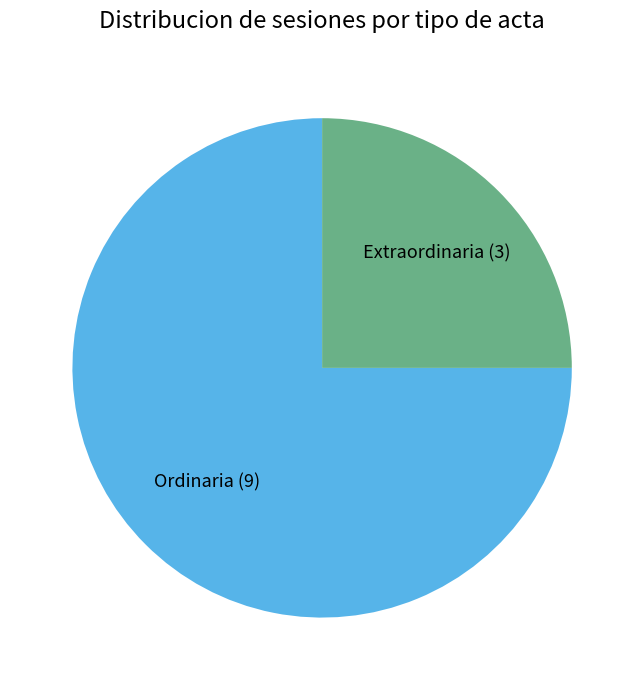

Which category has the biggest portion of the pie?

Ordinaria